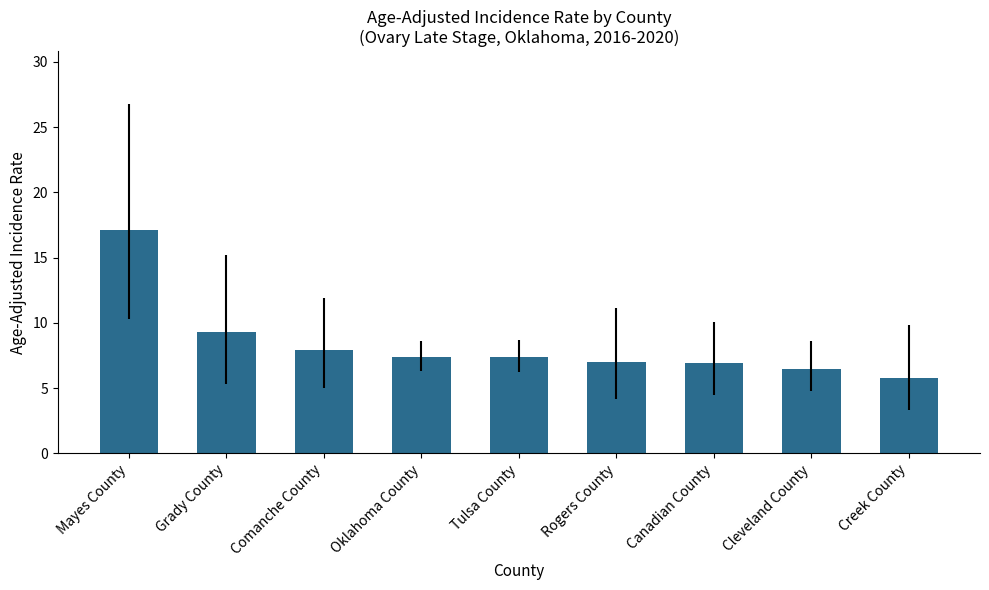

The chart shows a value of 12.4 at Tulsa County. True or false?

False